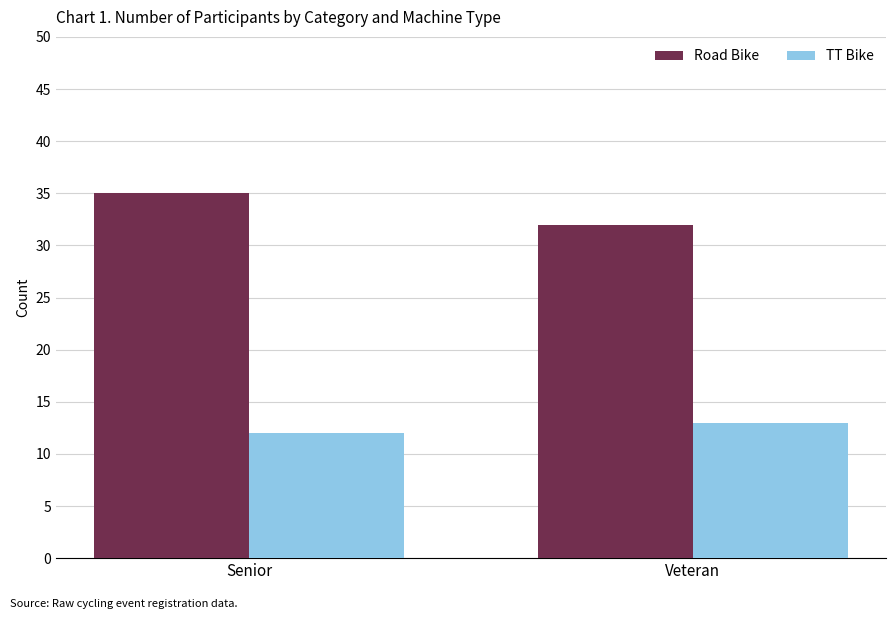

What is the lowest value of the Road Bike series?

32